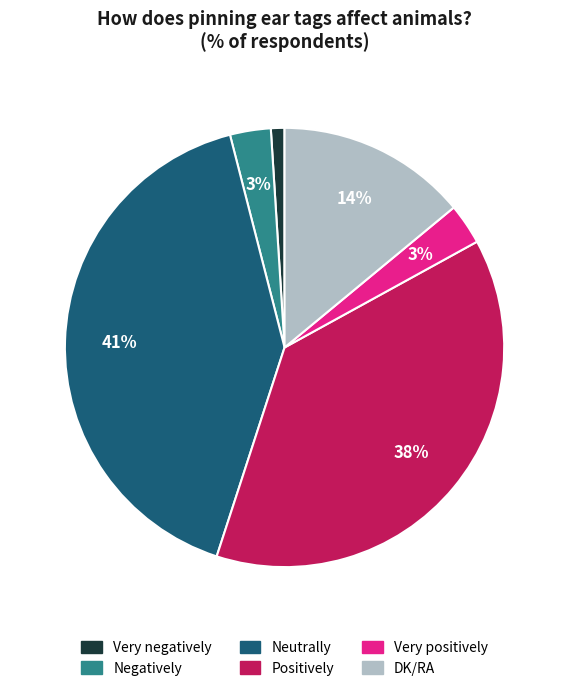

To the nearest percent, what percentage of the pie is Very negatively?

1%